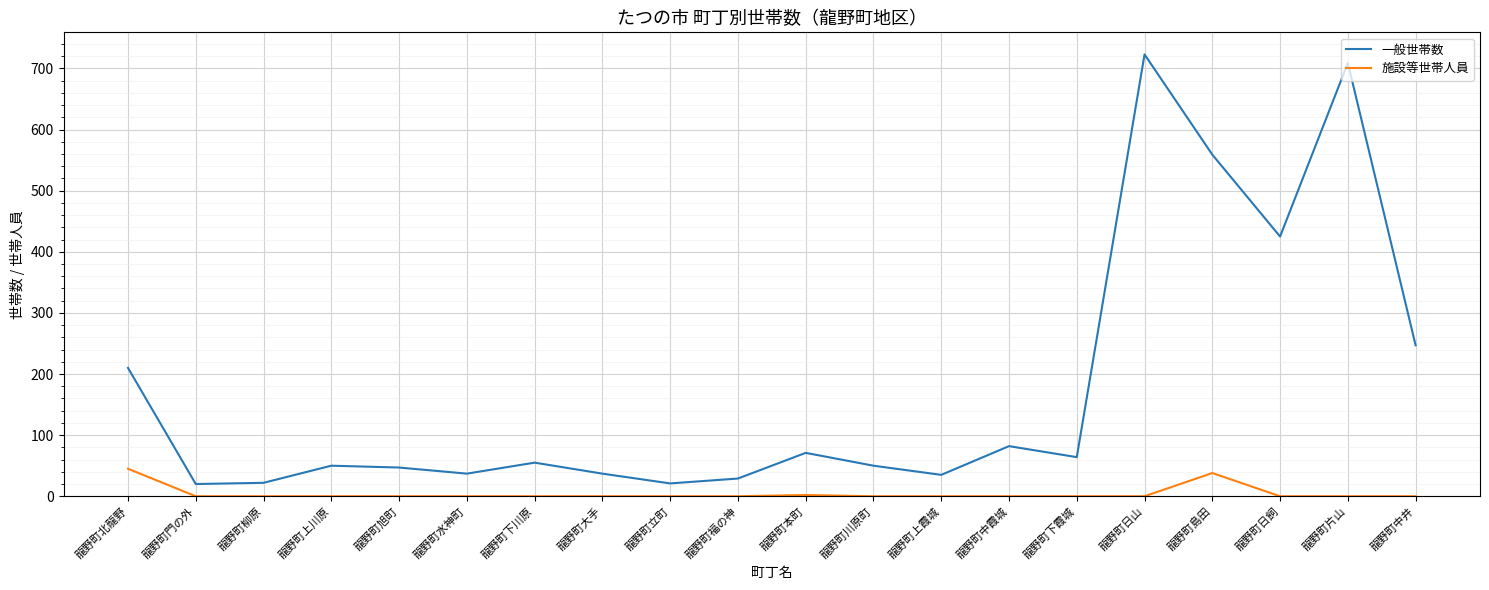

What are all the series names shown in the legend?

一般世帯数, 施設等世帯人員